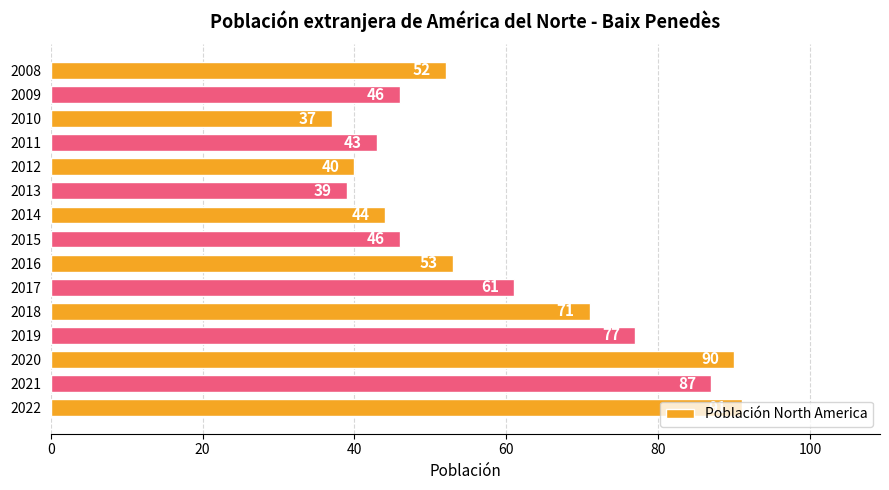

What is the sum of all values?

877